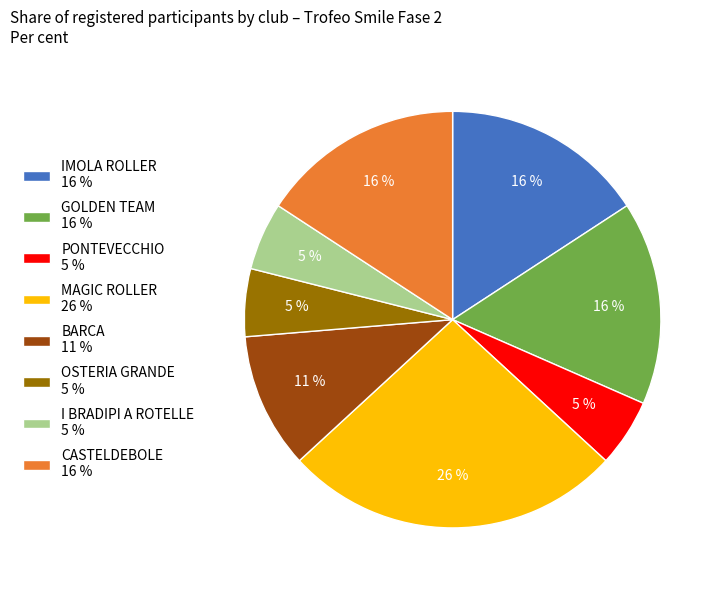

To the nearest percent, what portion does OSTERIA GRANDE represent?

5%